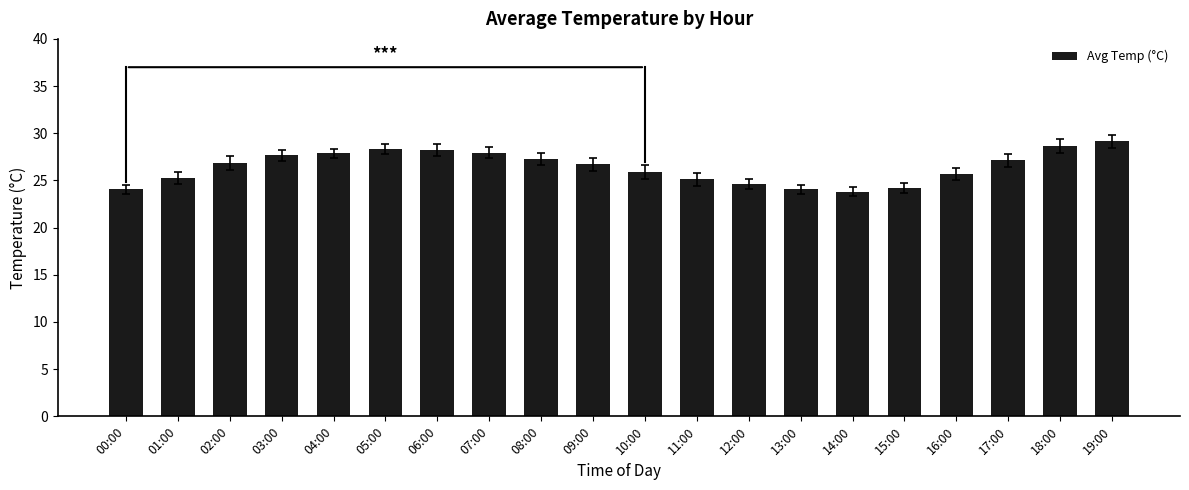

Which has a higher value, 04:00 or 13:00?

04:00